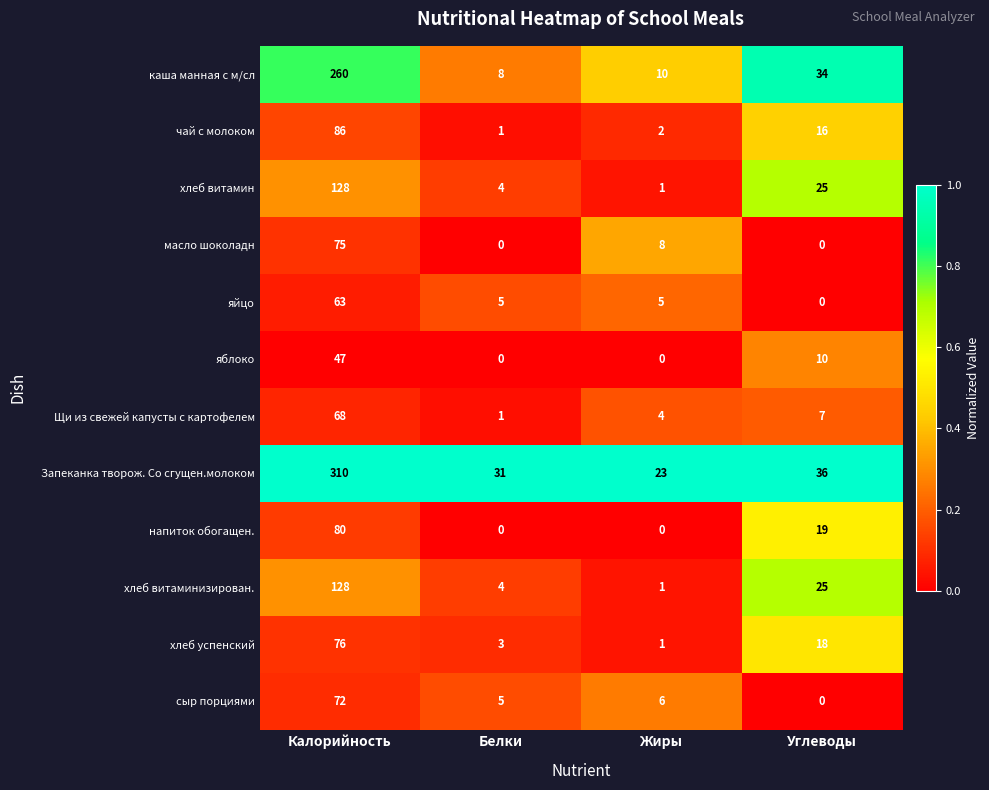

Which series has the widest spread of values?

Запеканка творож. Со сгущен.молоком